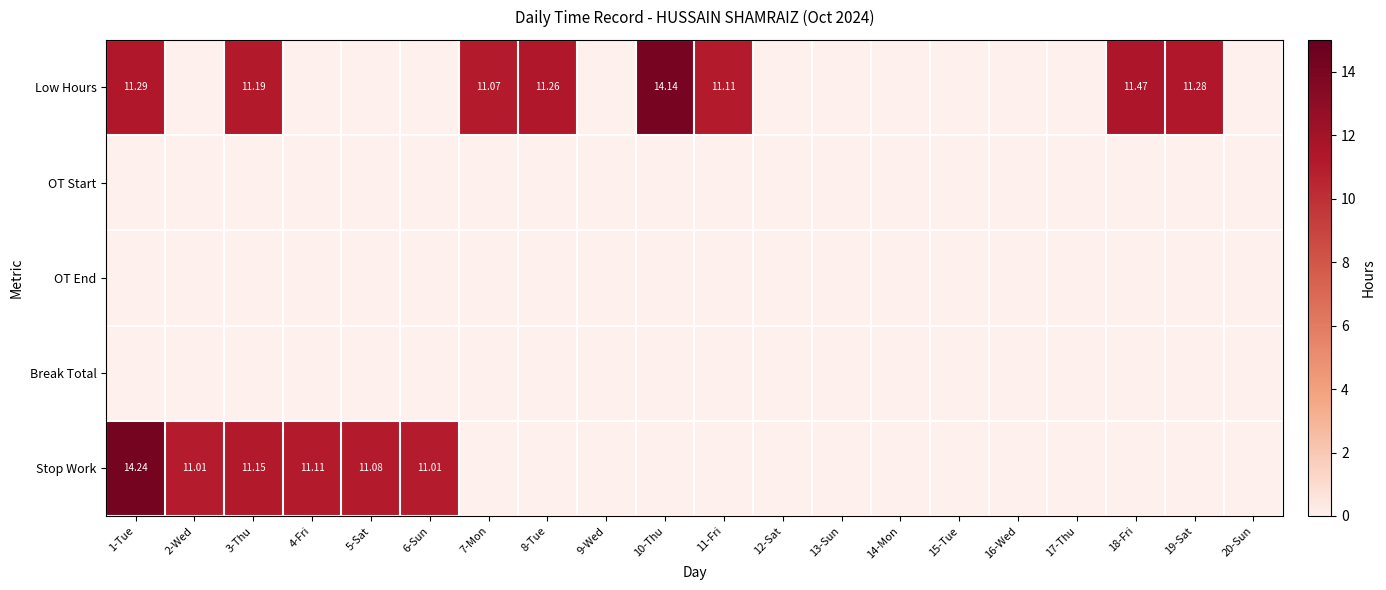

What is the sum of the Low Hours values at 7-Mon and 14-Mon?

11.1